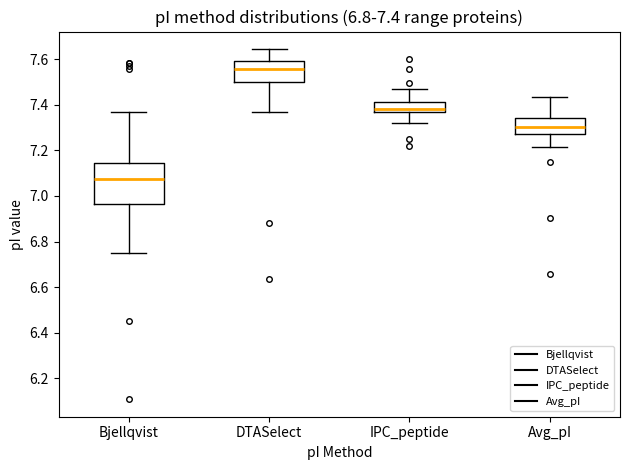

Which box's median line is the highest?

DTASelect